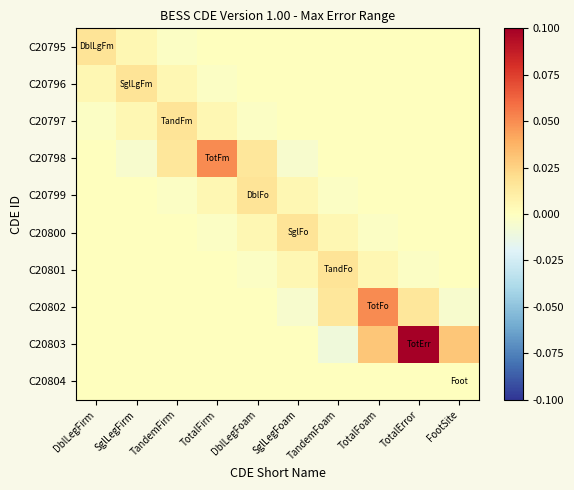

Which series has the largest total across all categories?

C20803